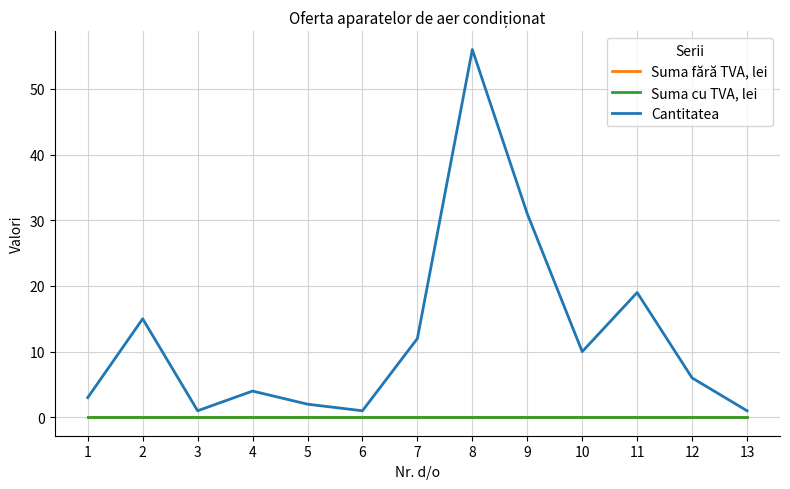

True or false: Suma fără TVA, lei and Cantitatea cross at least once.

False